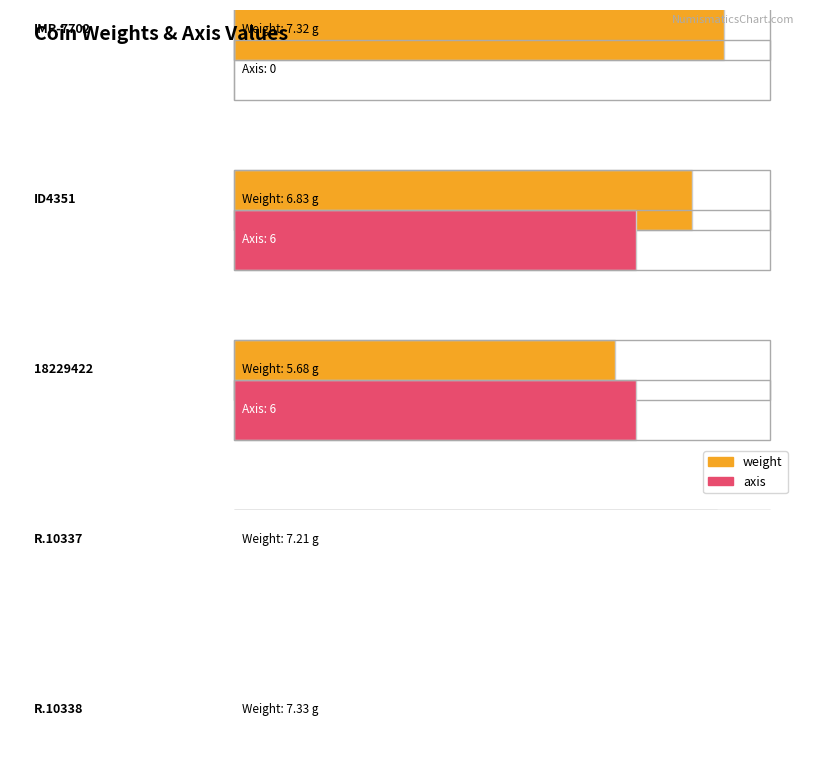

Count the number of data series in this chart.

2